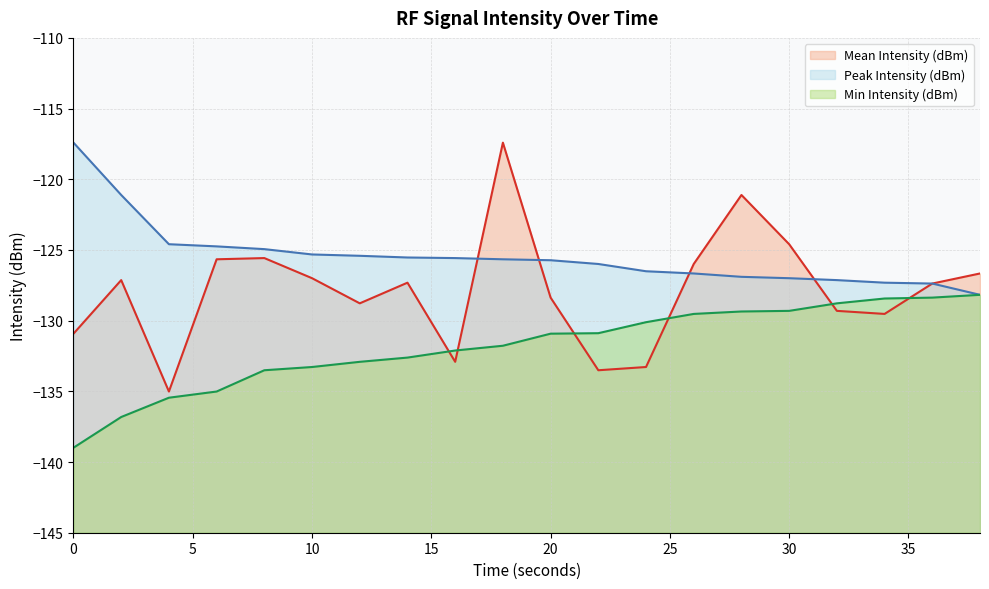

True or false: Mean Intensity (dBm) has a value of -125.7 at 6.

True